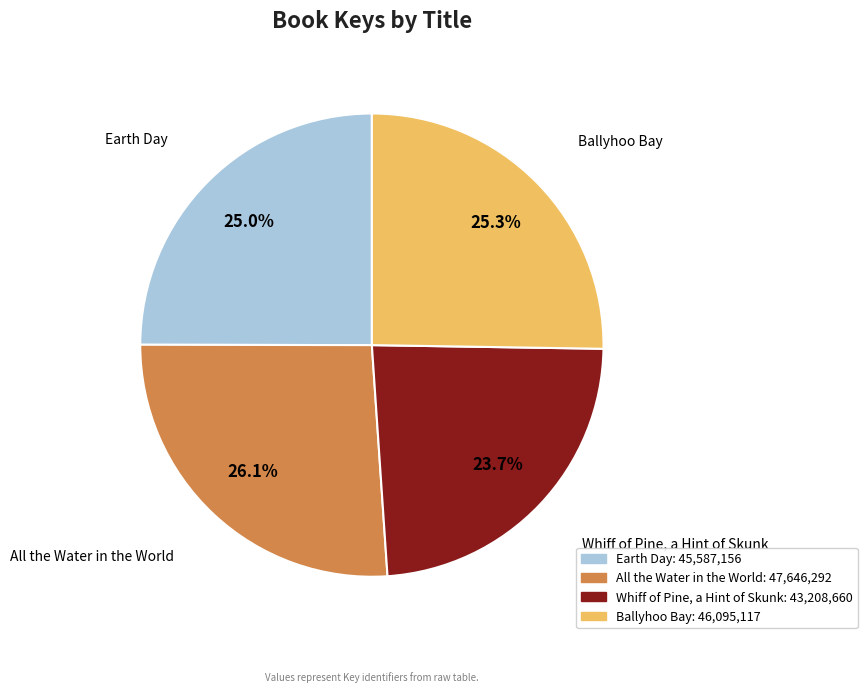

Is there any slice that represents more than half of the pie?

No